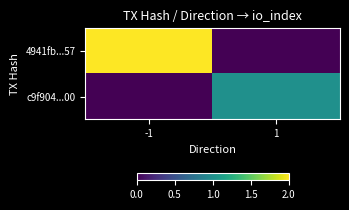

At how many categories does at least one series exceed 0?

2